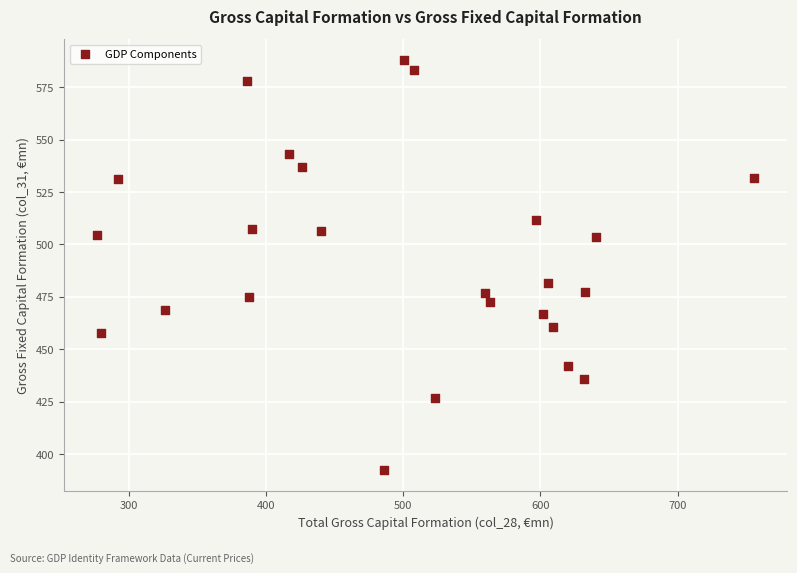

What Y value in the scatter plot is closest to 490?

481.4